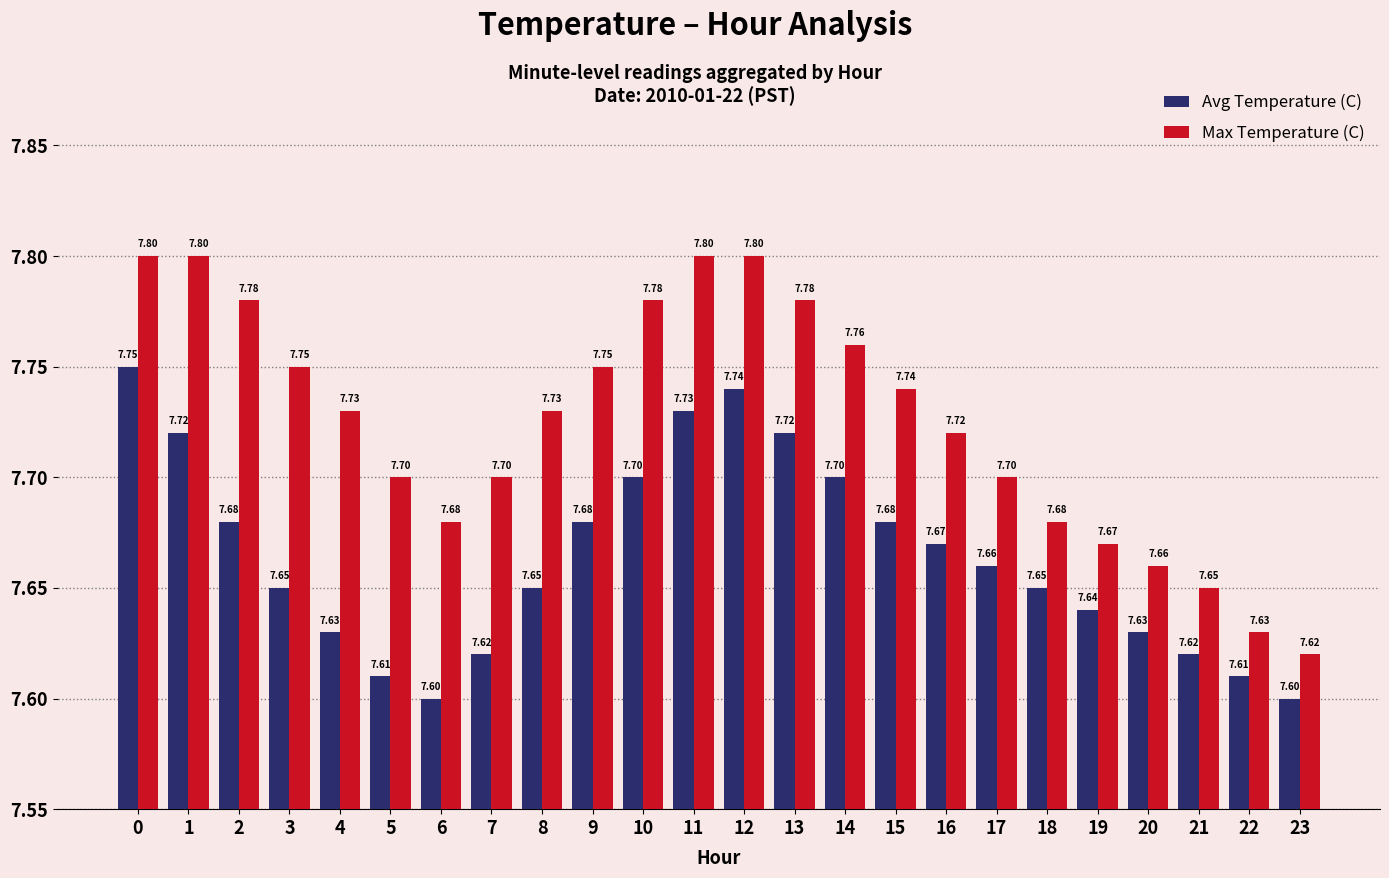

Is the value of Avg Temperature (C) at 7 greater than the value of Max Temperature (C) at 3?

No